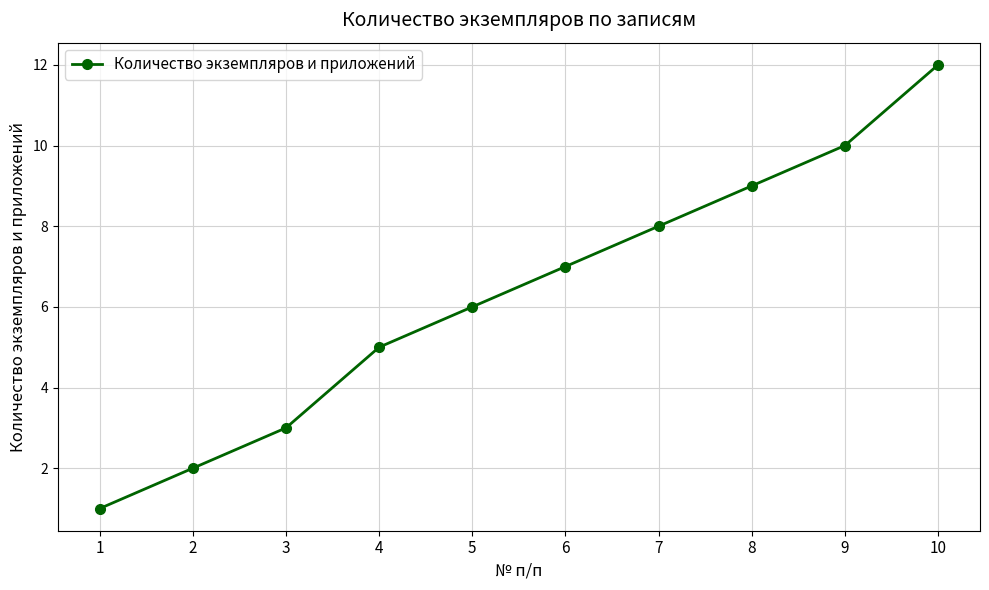

How many data points does each series have?

10